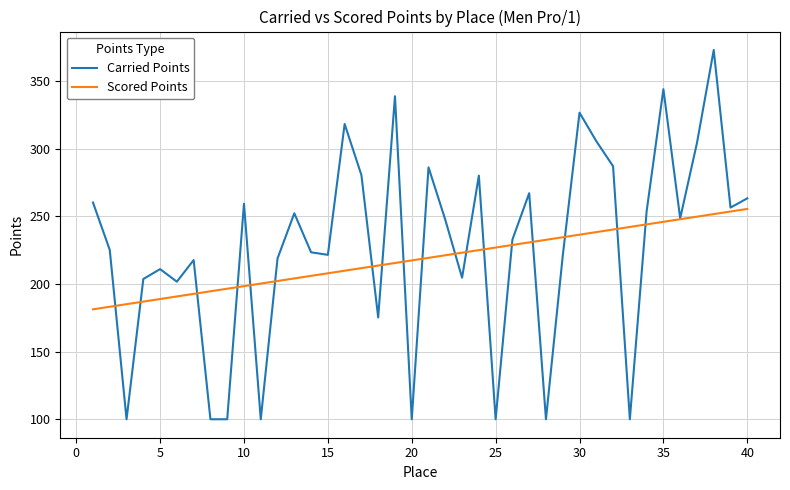

What is the greatest value displayed?

372.9